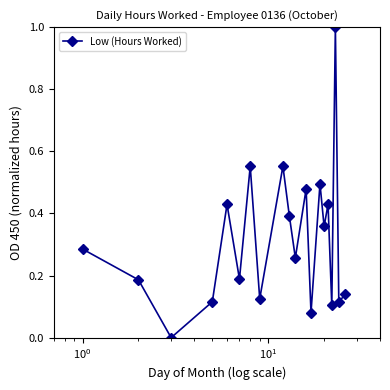

True or false: there are more than 0 points higher than both neighbors.

True